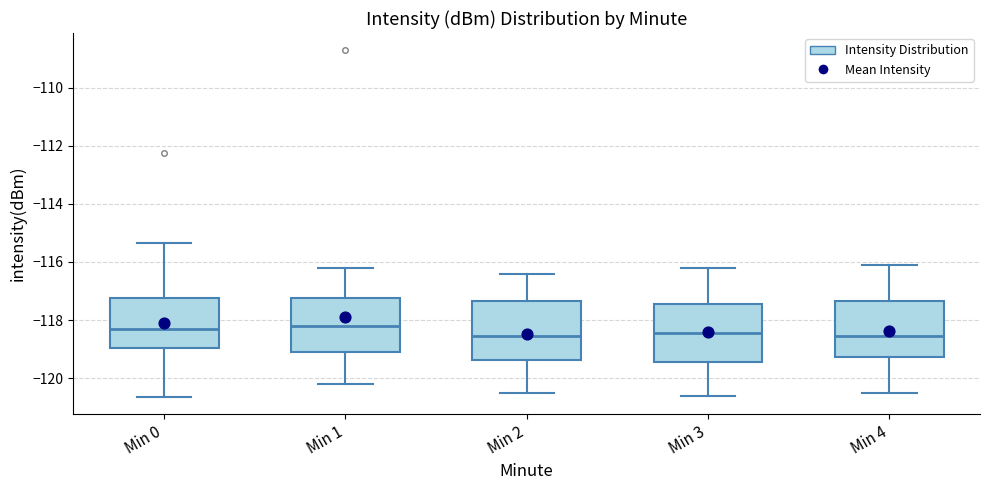

Reading left to right, read every box against the y-axis: the position of its median line, the range the box covers, and the ends of its whiskers. The values are not printed on the chart, so give them approximately, as read against the axis.

Min 0: median -118.2, box -119.0 to -117.2, whiskers -120.6 to -115.4
Min 1: median -118.2, box -119.0 to -117.2, whiskers -120.2 to -116.2
Min 2: median -118.6, box -119.4 to -117.4, whiskers -120.4 to -116.4
Min 3: median -118.4, box -119.4 to -117.4, whiskers -120.6 to -116.2
Min 4: median -118.6, box -119.2 to -117.4, whiskers -120.4 to -116.0